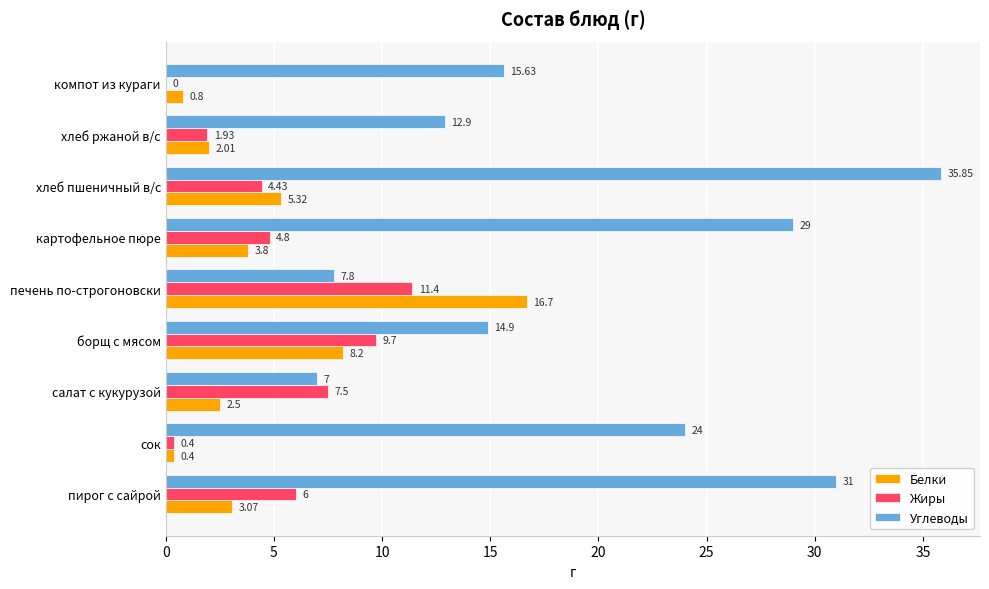

Where is Углеводы nearest to the value 21?

сок